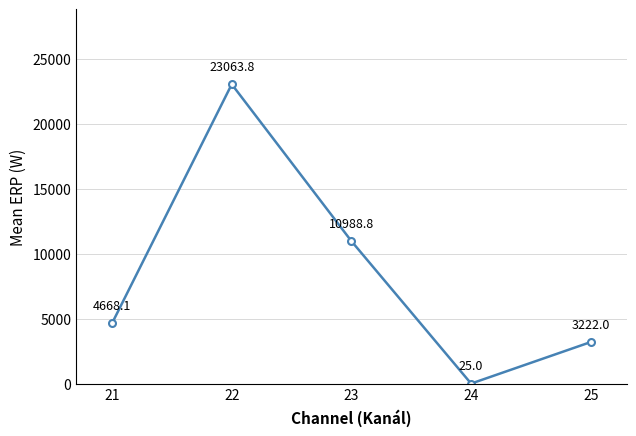

Rank the categories by value from lowest to highest.

24, 25, 21, 23, 22